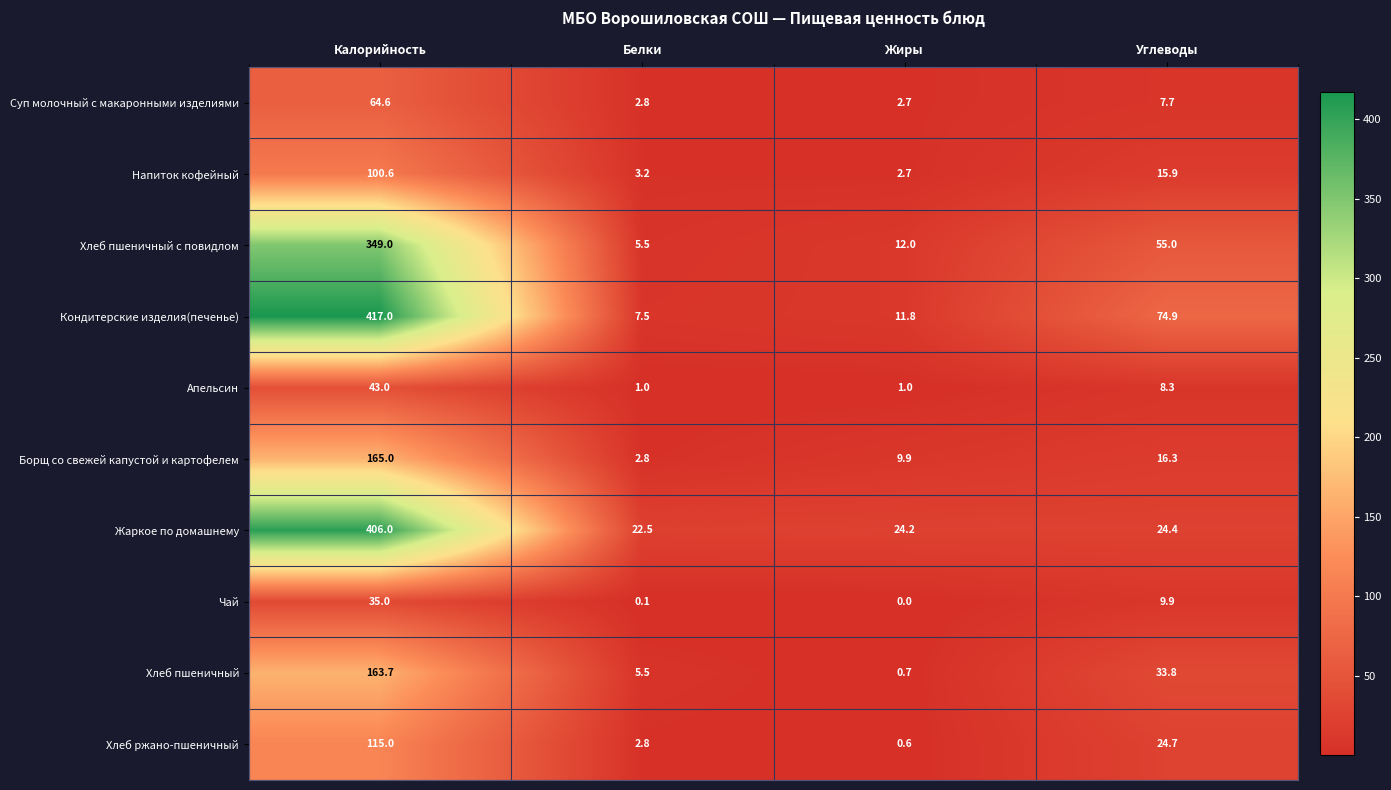

Rank the series by their maximum value, from lowest to highest.

Чай, Апельсин, Суп молочный с макаронными изделиями, Напиток кофейный, Хлеб ржано-пшеничный, Хлеб пшеничный, Борщ со свежей капустой и картофелем, Хлеб пшеничный с повидлом, Жаркое по домашнему, Кондитерские изделия(печенье)